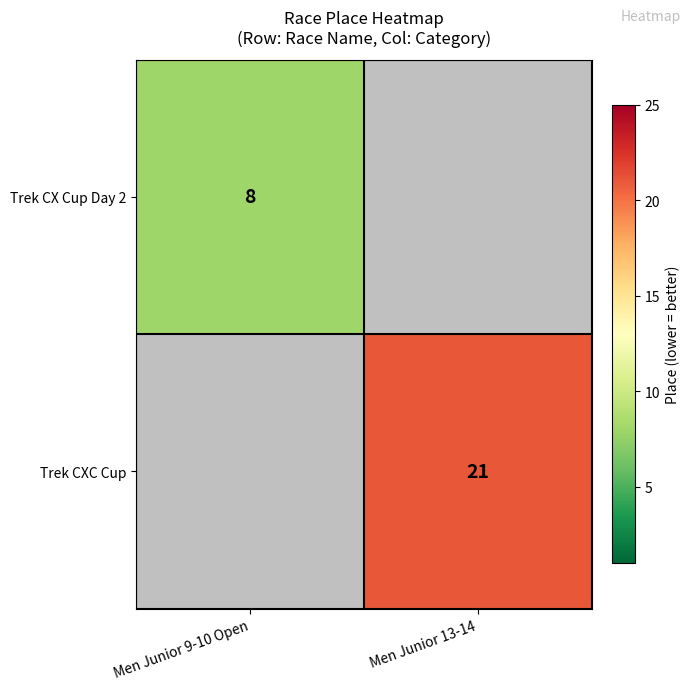

The Trek CXC Cup series shows 21 at Men Junior 13-14. True or false?

True